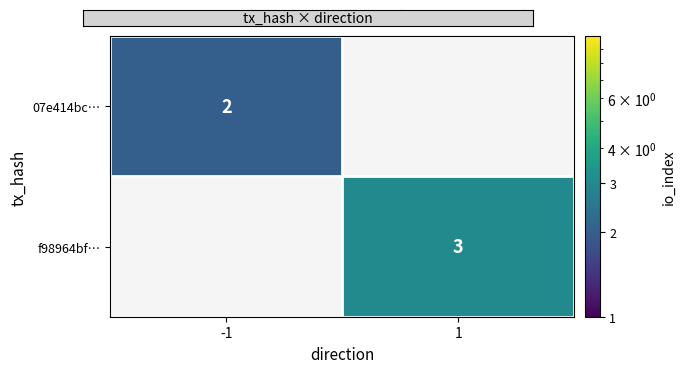

The value of 07e414bc… at -1 is 1. True or false?

False